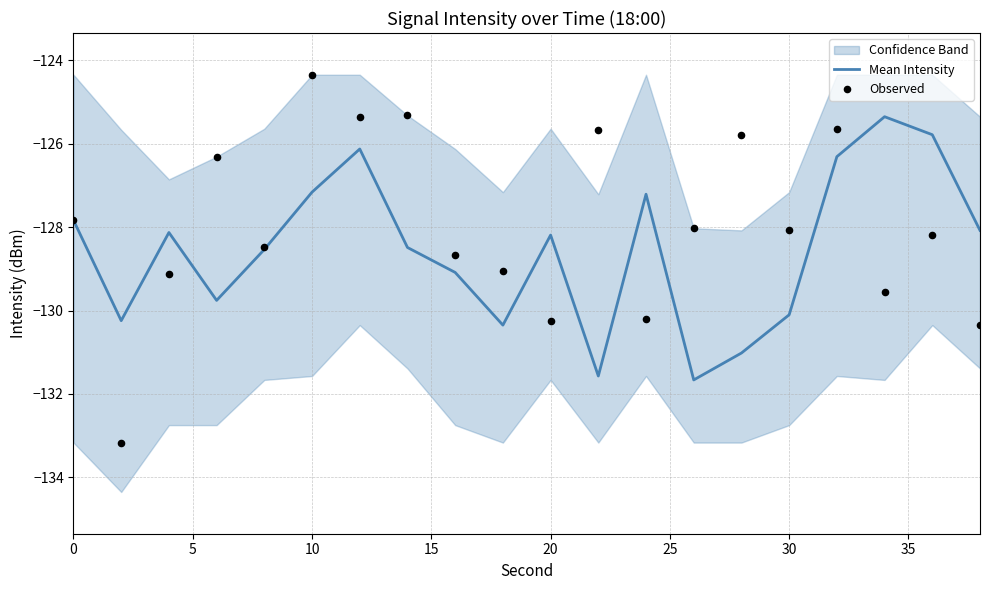

Is it true that Mean Intensity equals -180.1 at 20?

False